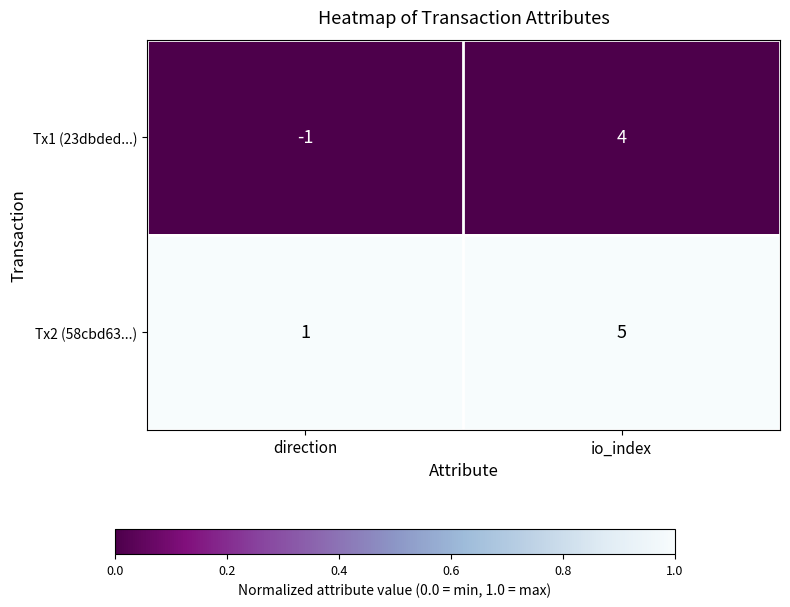

At how many categories does at least one series exceed 0?

2